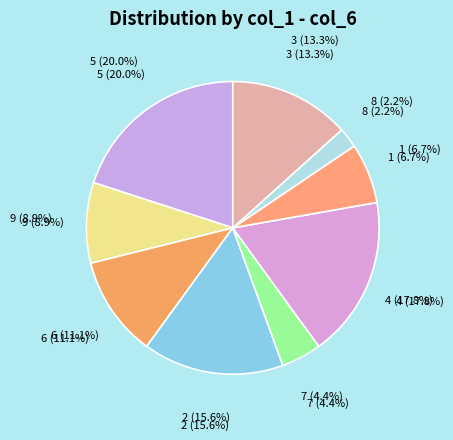

Does any single category account for the majority?

No